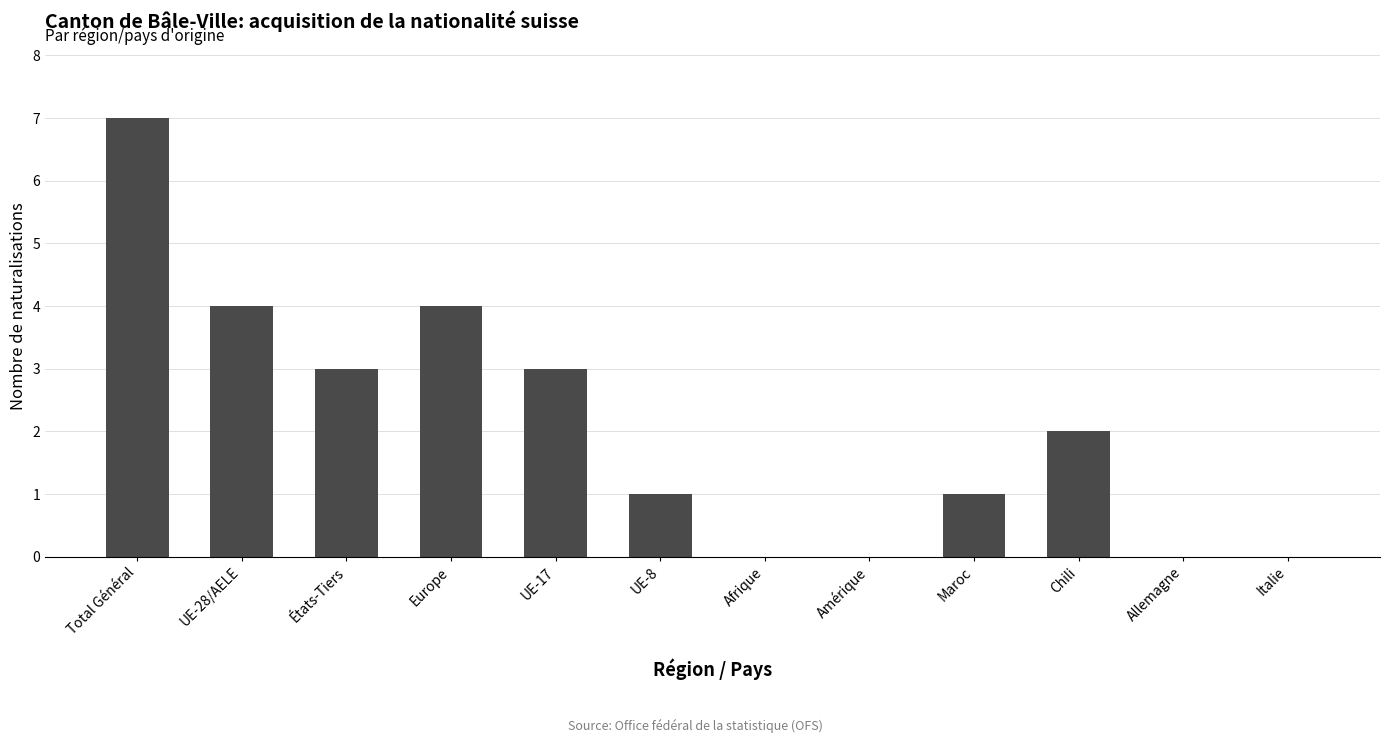

The chart shows a value of 3 at UE-17. True or false?

True